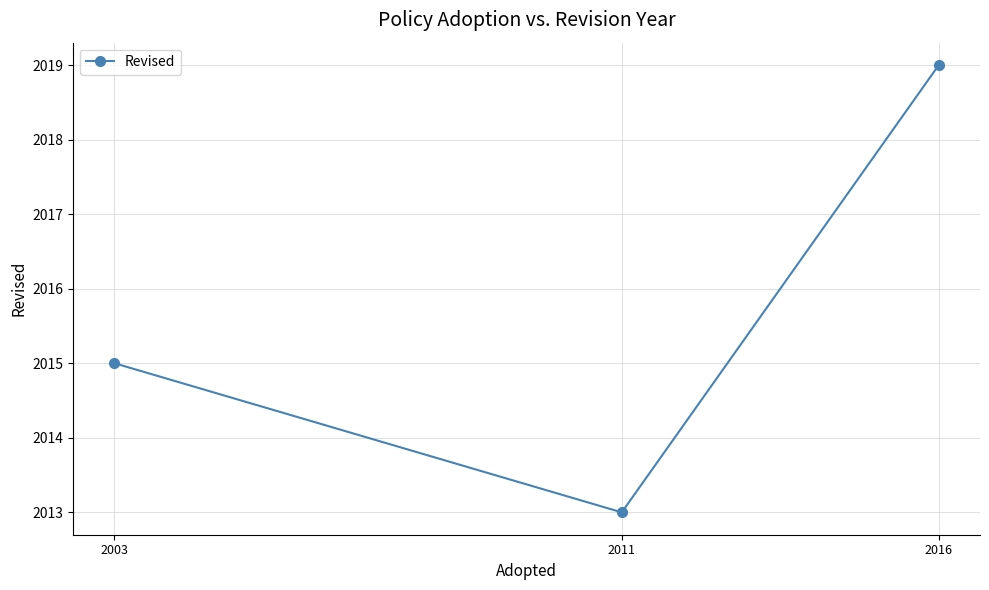

Which label corresponds to the smallest value in the chart?

2011